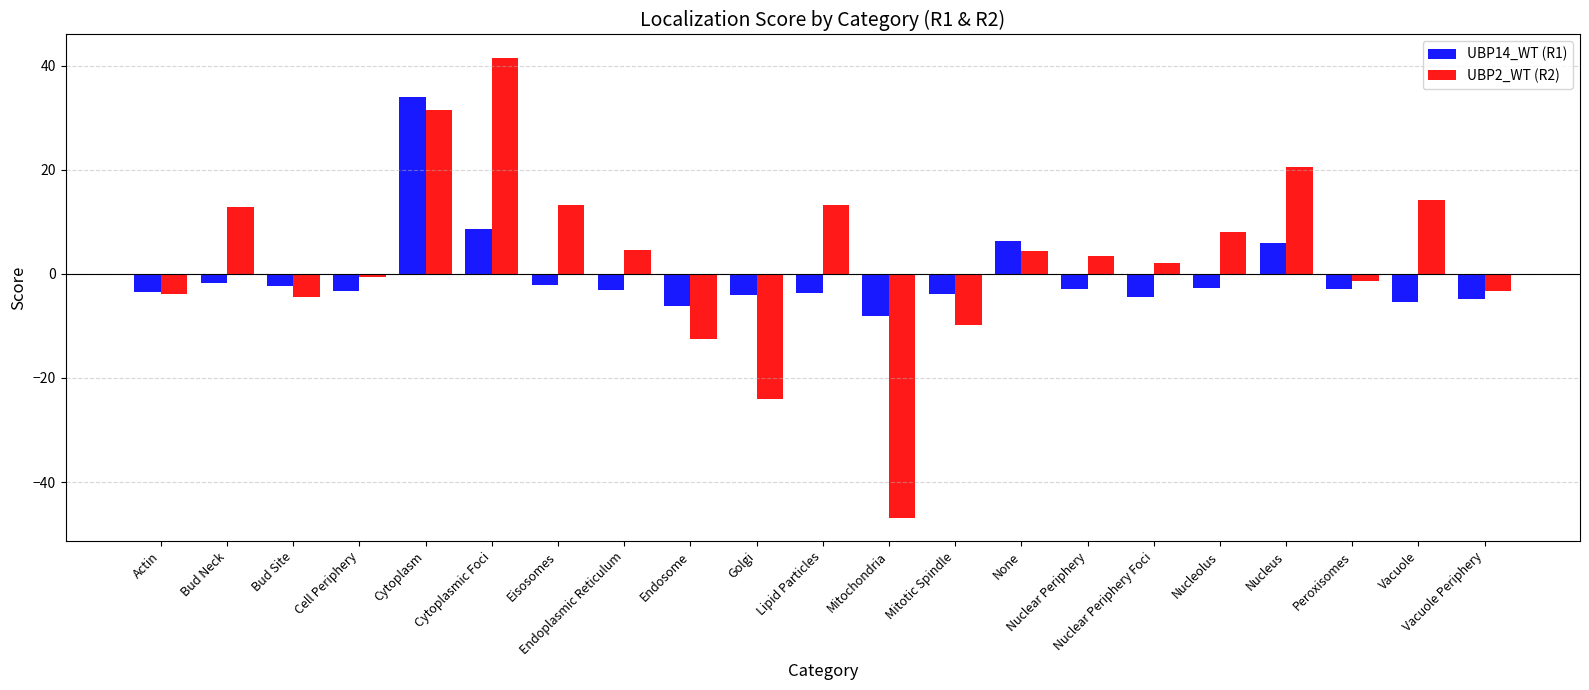

True or false: UBP14_WT (R1) has a value of 6.0 at Nucleus.

True